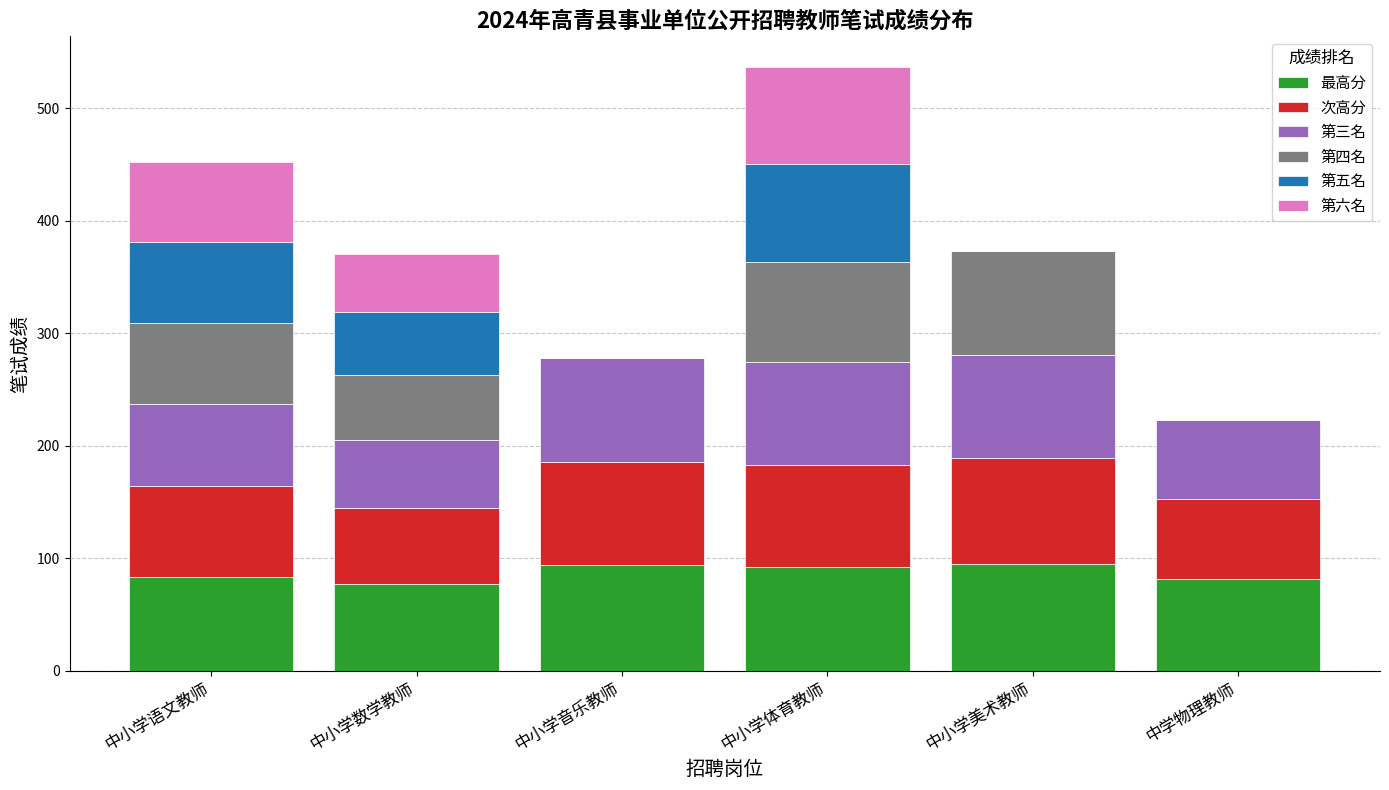

What are all the series names shown in the legend?

最高分, 次高分, 第三名, 第四名, 第五名, 第六名